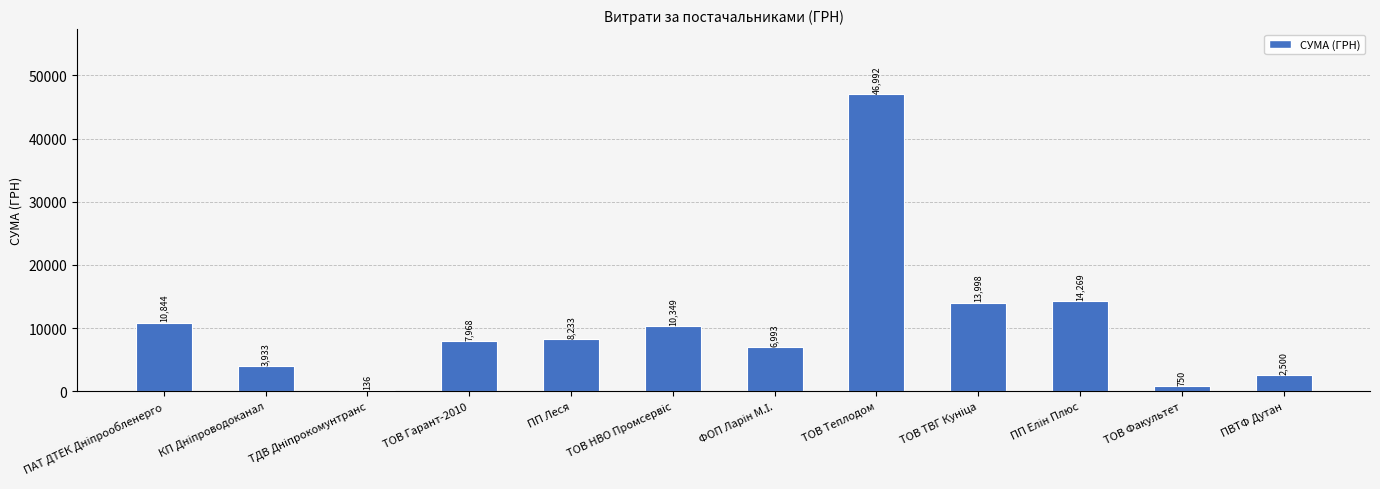

What is the maximum value shown in the chart?

46992.0